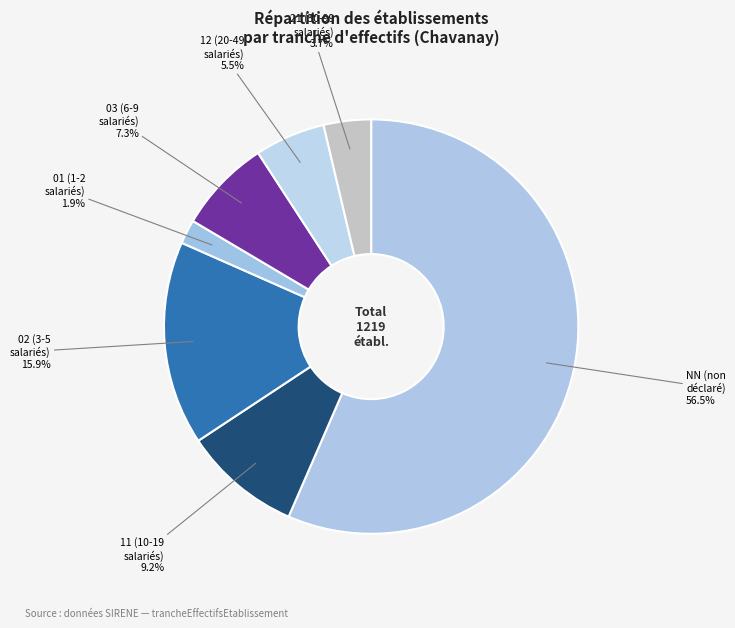

How much of the chart is everything except 03 (6-9 salariés)?

92.7%